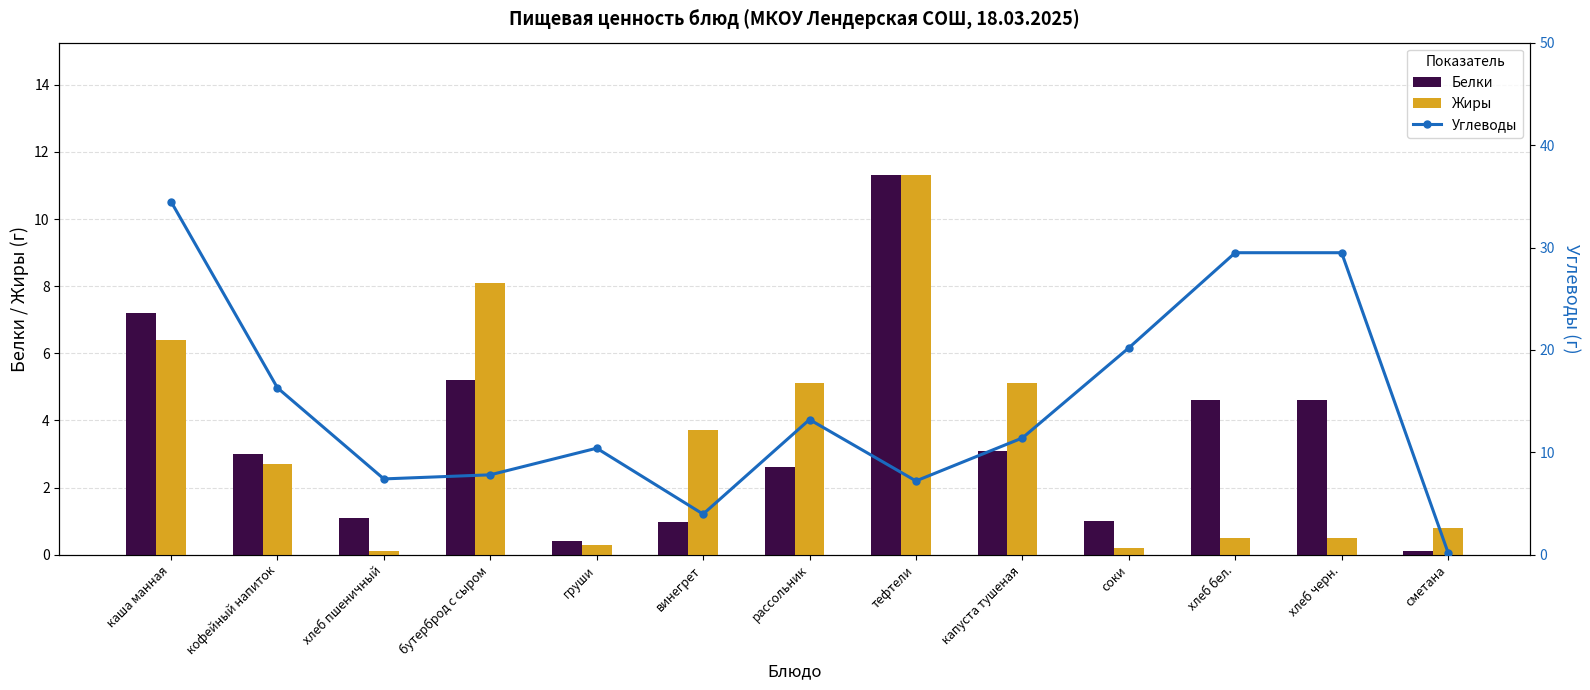

How many groups of bars are there?

13